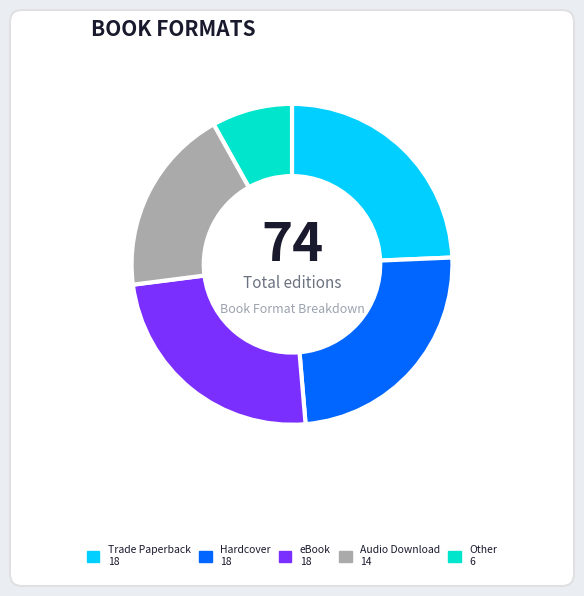

Combined, do Trade Paperback and eBook account for over 50%?

No